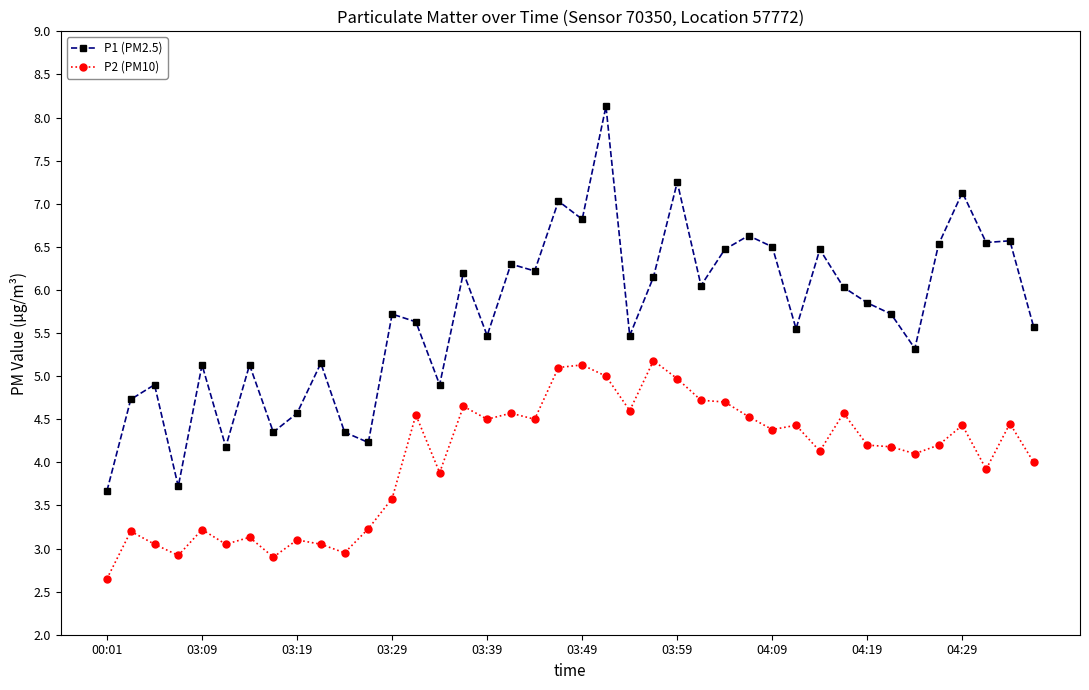

True or false: P2 (PM10) has more than 0 interior local peaks.

True